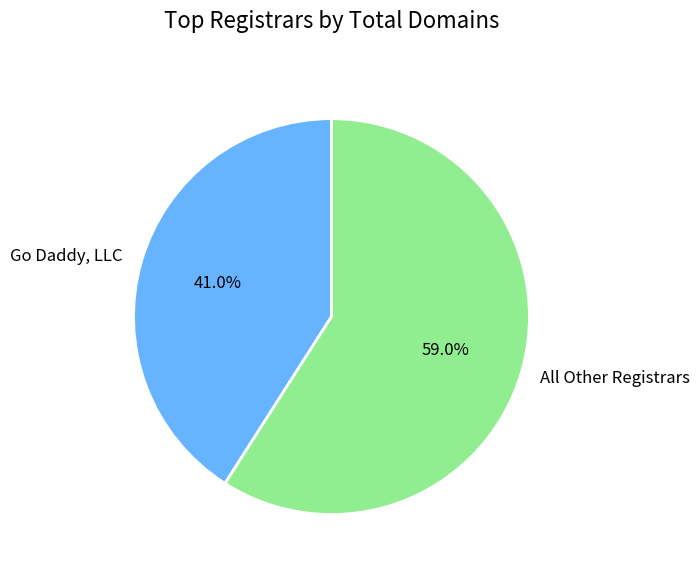

Is there a majority slice in this chart?

Yes